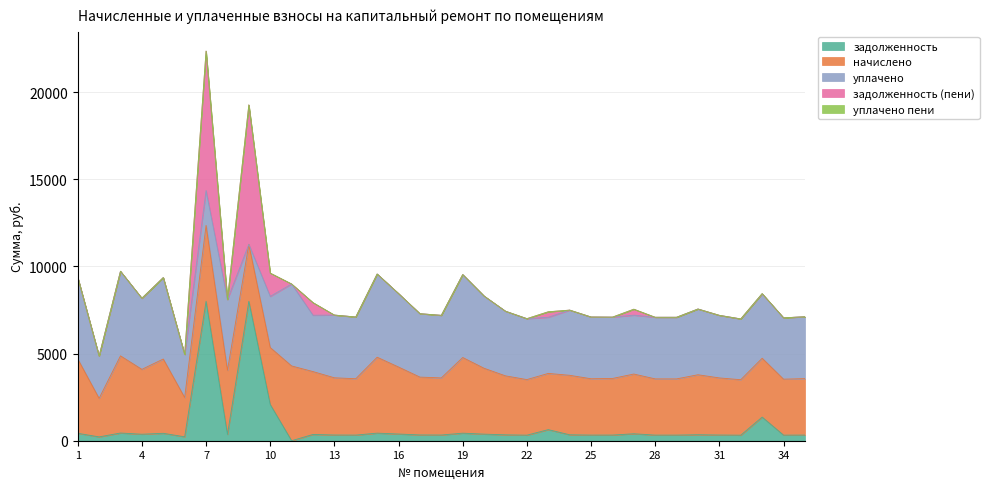

What is the average value of the задолженность series?

862.2